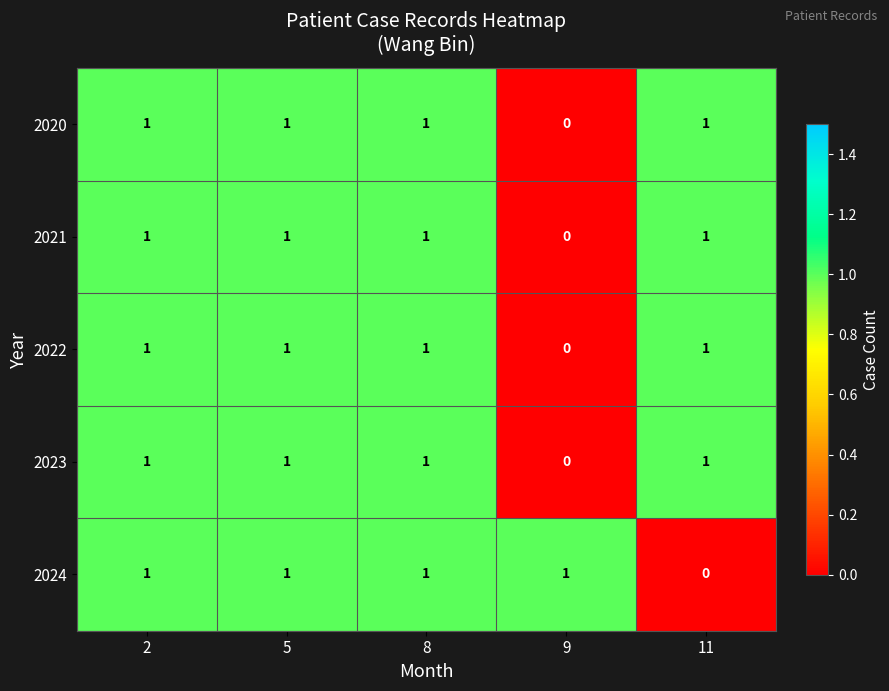

Reading left to right, list all the values displayed in this chart.

2020: 1	1	1	0	1
2021: 1	1	1	0	1
2022: 1	1	1	0	1
2023: 1	1	1	0	1
2024: 1	1	1	1	0